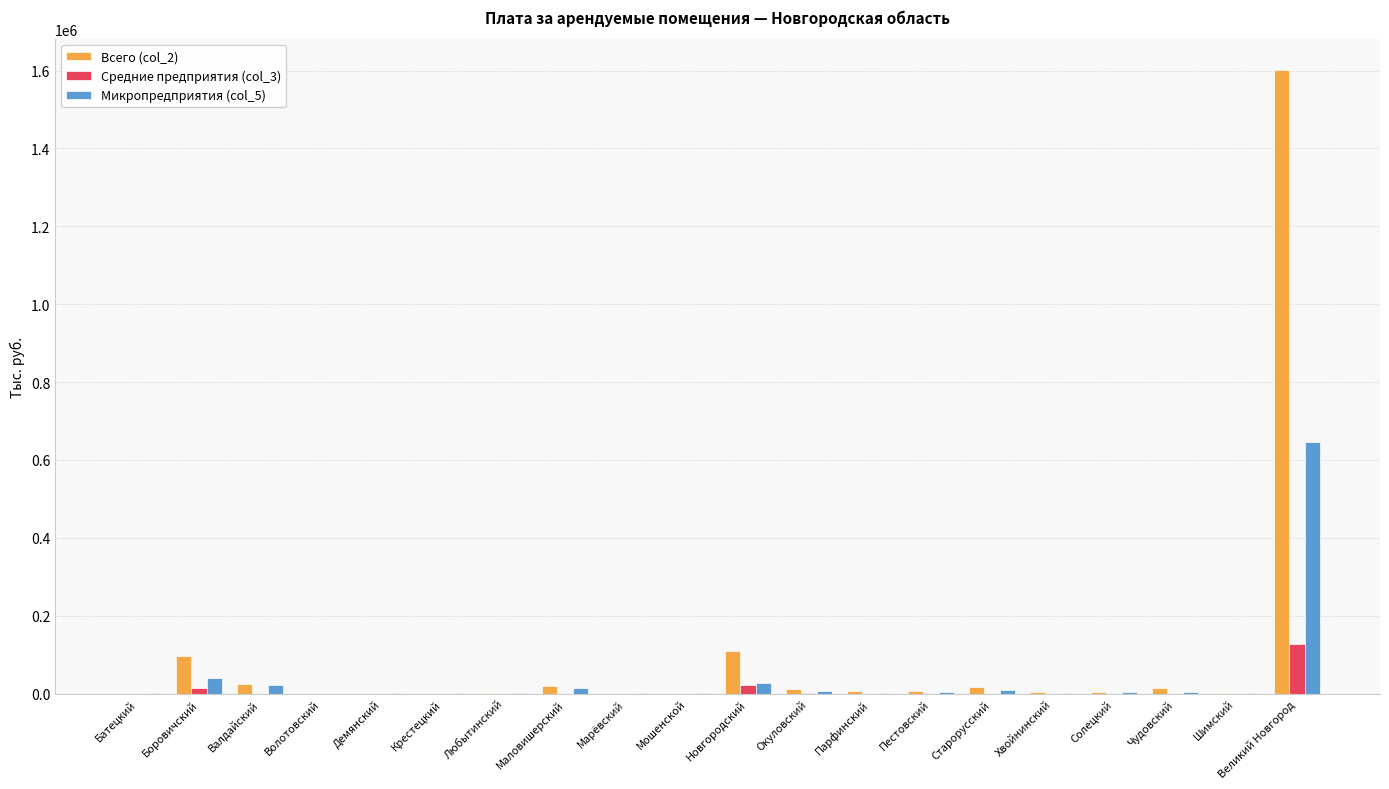

How many data points in Микропредприятия (col_5) are above 4291?

10